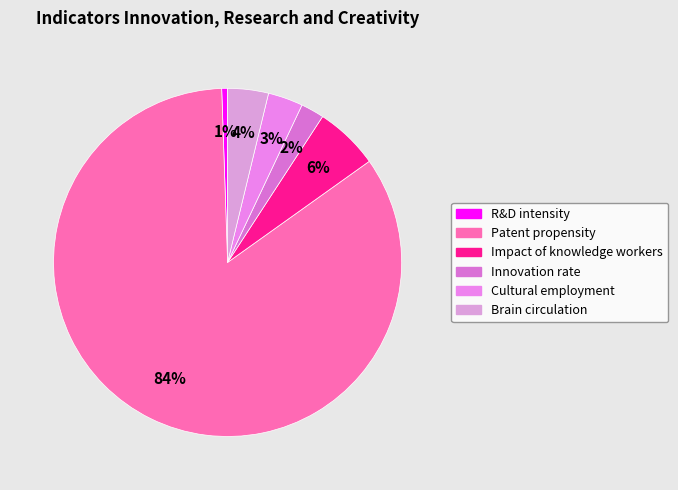

The Innovation rate slice represents 2% of the pie. True or false?

True